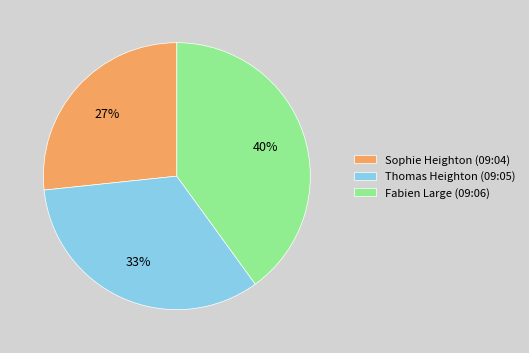

Combined, do Sophie Heighton (09:04) and Thomas Heighton (09:05) account for over 50%?

Yes